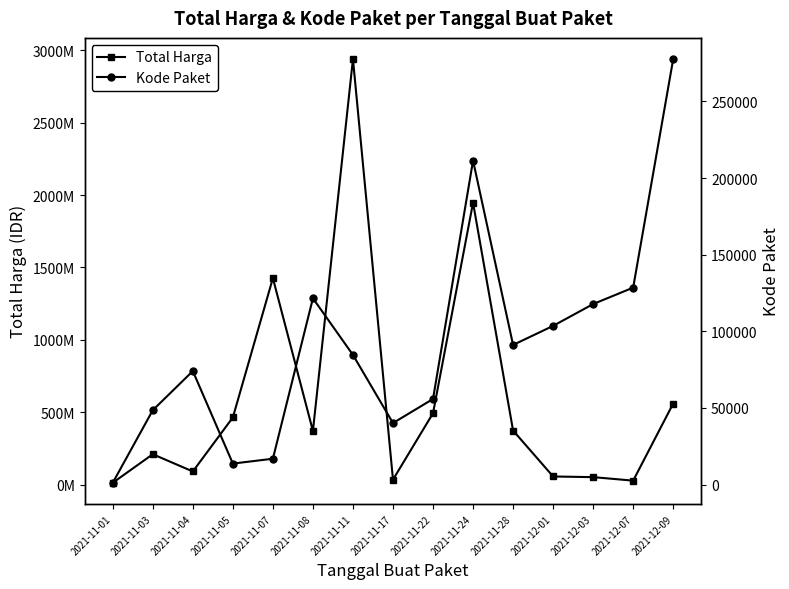

Is it true that Kode Paket equals 138179 at 2021-11-28?

False